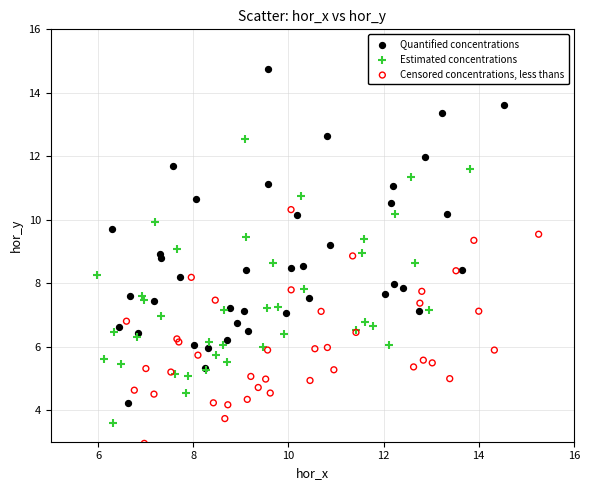

Which series has the widest spread of Y values?

Quantified concentrations